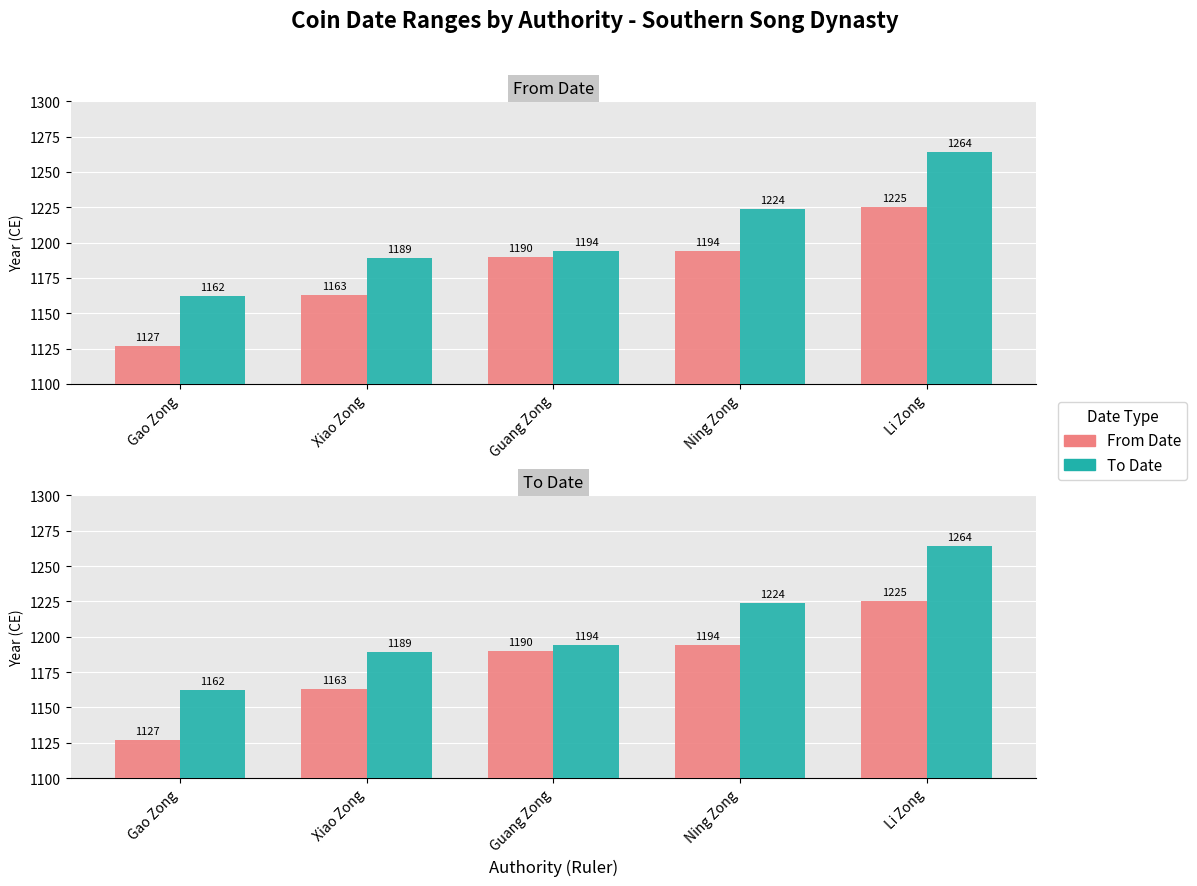

Reading right to left, what are all the values shown in this chart?

From Date: Li Zong=1225	Ning Zong=1194	Guang Zong=1190	Xiao Zong=1163	Gao Zong=1127
To Date: Li Zong=1264	Ning Zong=1224	Guang Zong=1194	Xiao Zong=1189	Gao Zong=1162